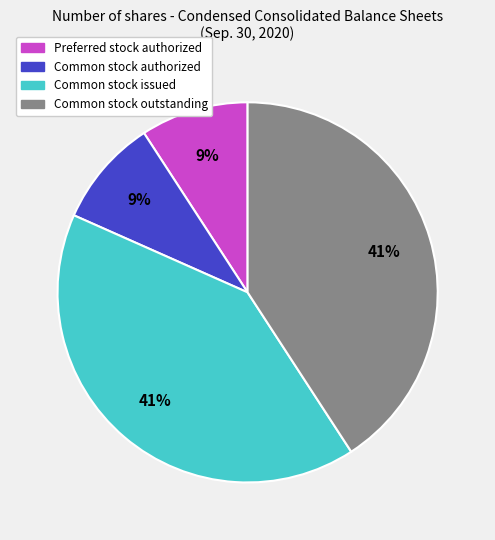

To the nearest percent, what is the combined percentage of Common stock outstanding and Preferred stock authorized?

50%